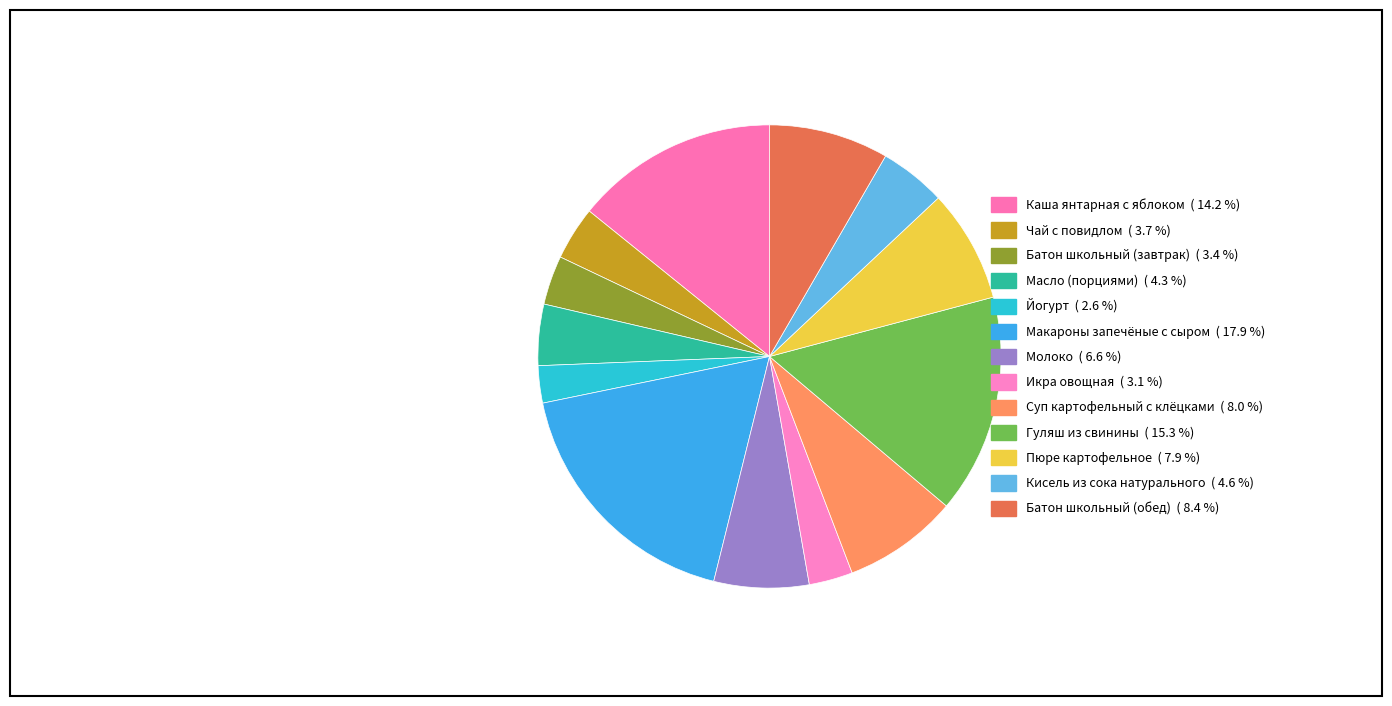

To the nearest percent, what is the combined percentage of Макароны запечёные с сыром and Молоко?

25%